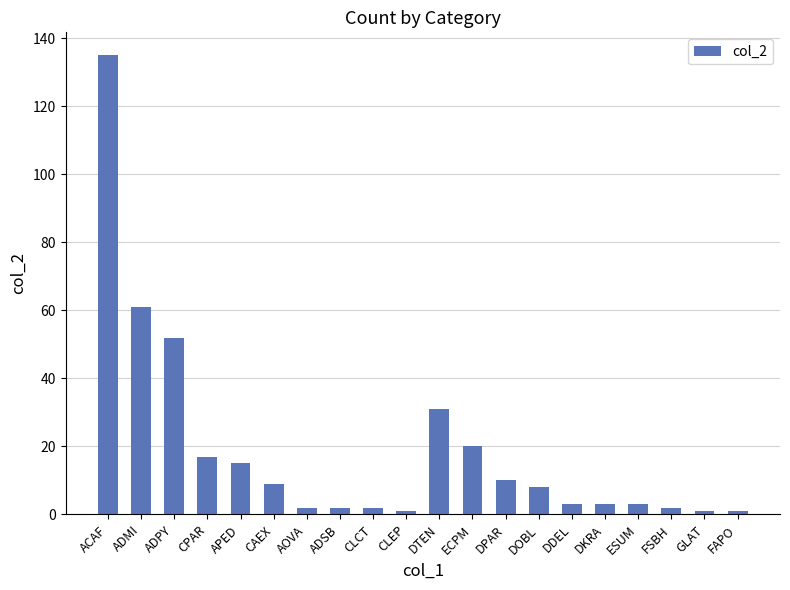

Is it true that the value at CAEX is 9?

True